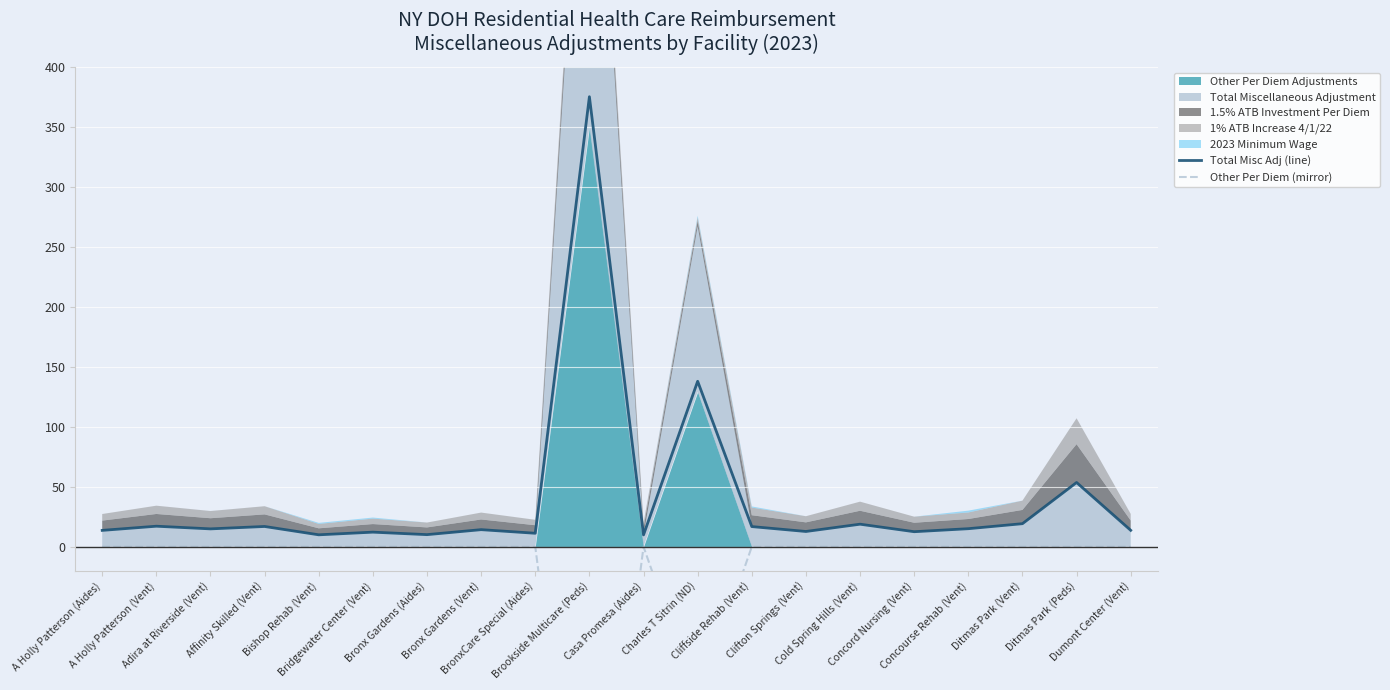

True or false: Other Per Diem (mirror) has a value of -187.5 at Ditmas Park (Vent).

False